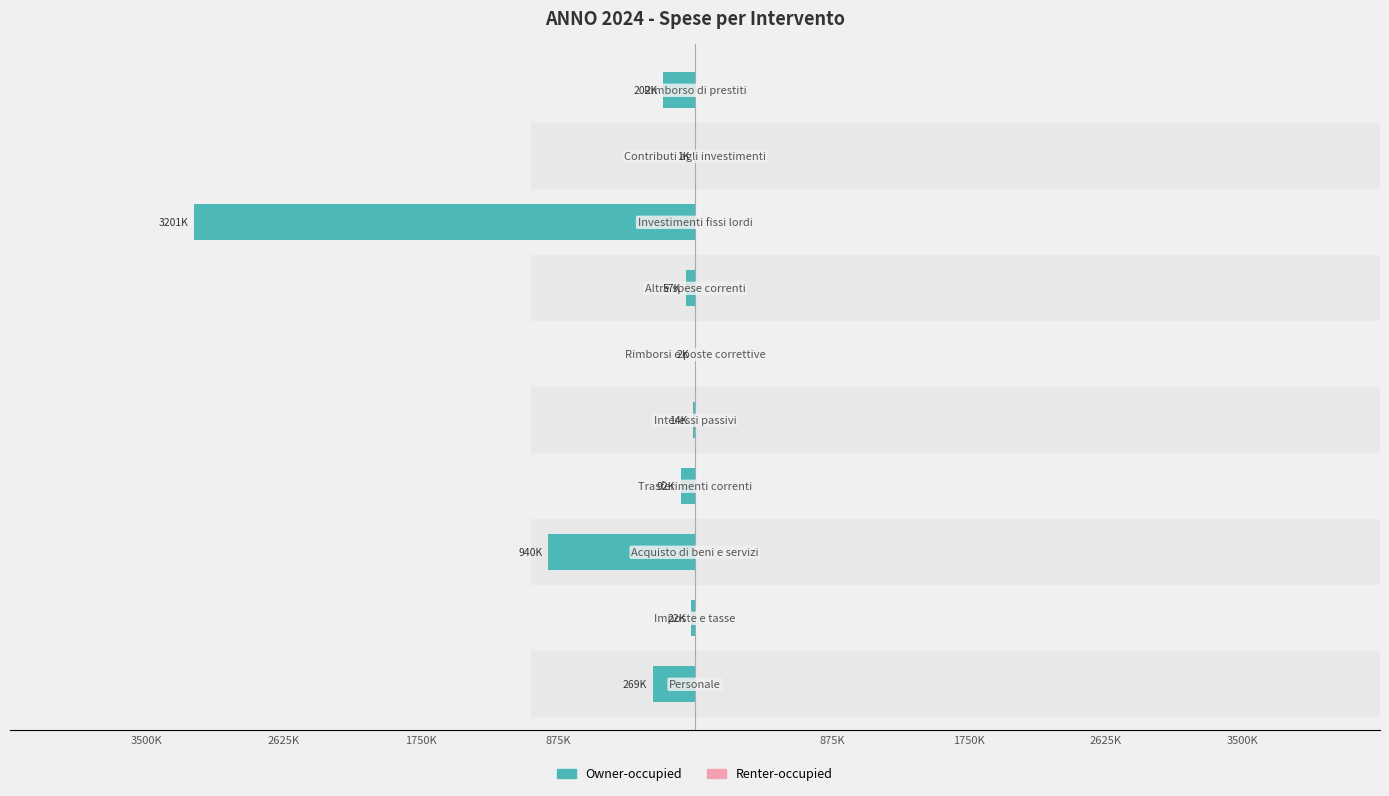

What are all the series names shown in the legend?

Owner-occupied, Renter-occupied